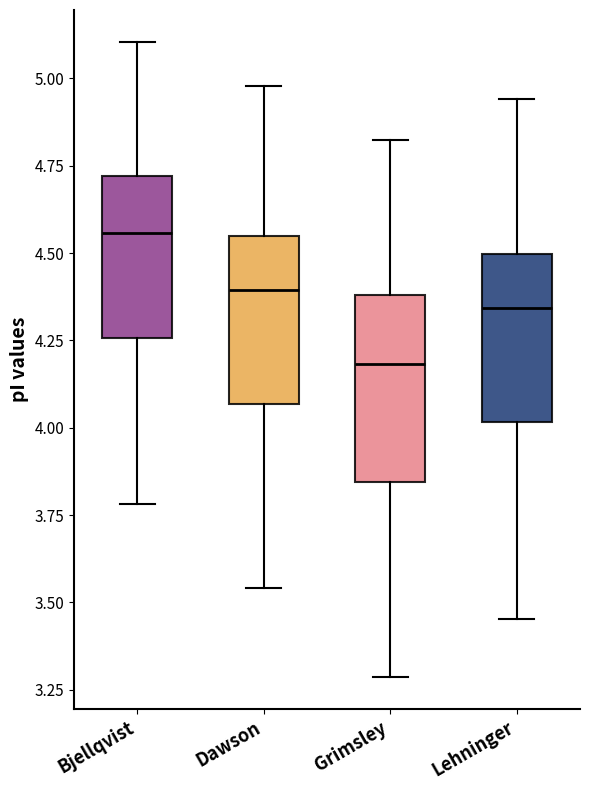

Reading left to right, transcribe this box plot: for each box, give where its median line is, the range the box spans, and where its two whiskers end, as read against the y-axis. The values are not printed on the chart, so give them approximately, as read against the axis.

Bjellqvist: median 4.55, box 4.25 to 4.70, whiskers 3.80 to 5.10
Dawson: median 4.40, box 4.05 to 4.55, whiskers 3.55 to 5.00
Grimsley: median 4.20, box 3.85 to 4.40, whiskers 3.30 to 4.85
Lehninger: median 4.35, box 4.00 to 4.50, whiskers 3.45 to 4.95